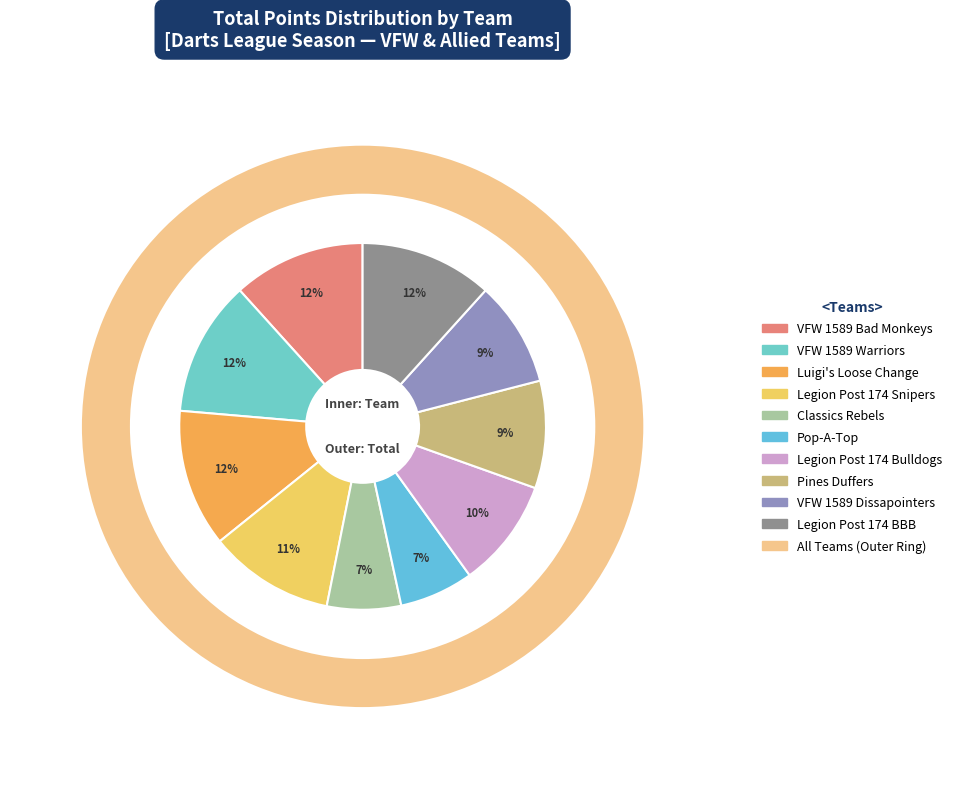

How many segments does this pie chart have?

10